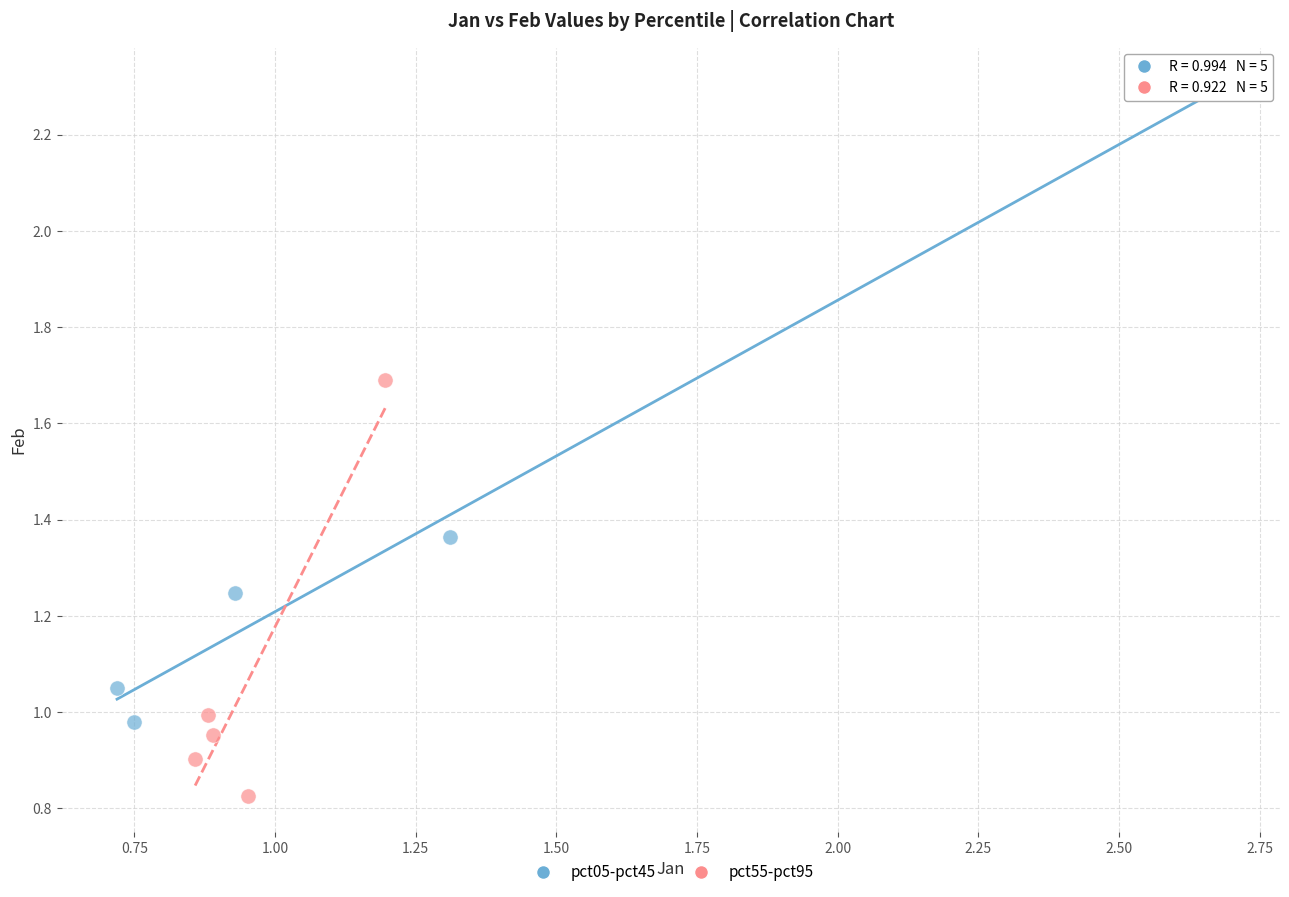

Which series has the widest spread of Y values?

pct05-pct45